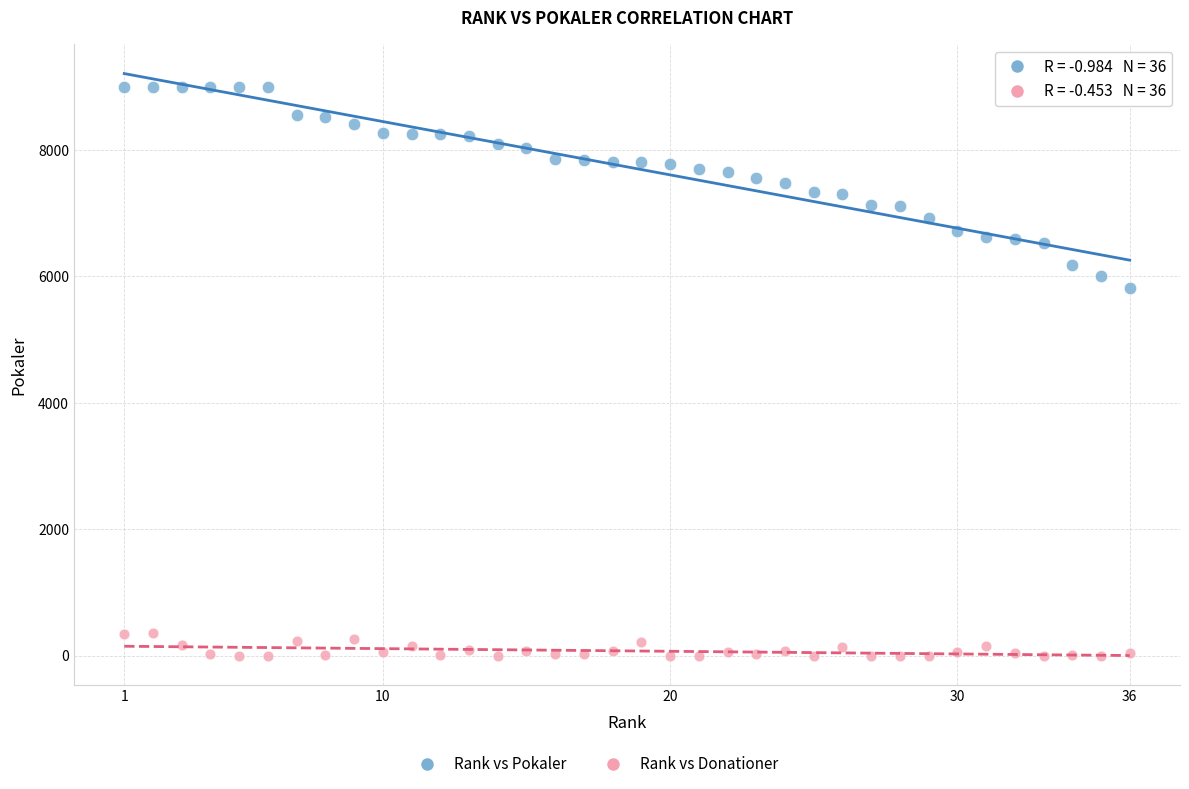

Across all data points, what is the range of Y values (max minus min)?

9000